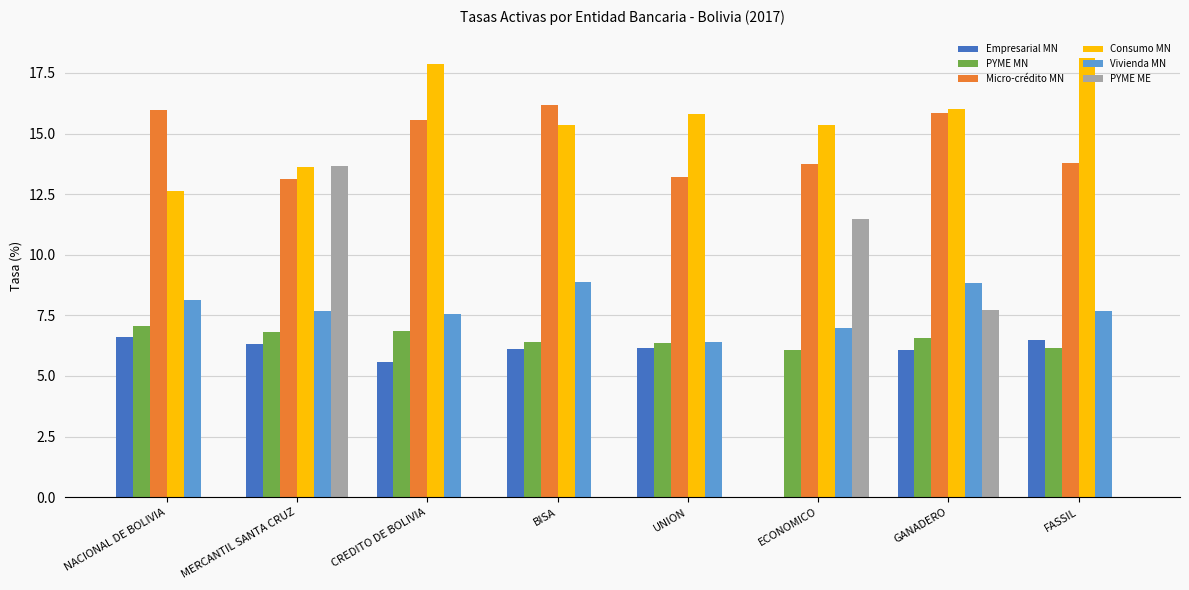

What is the total value across all series at ECONOMICO?

53.6